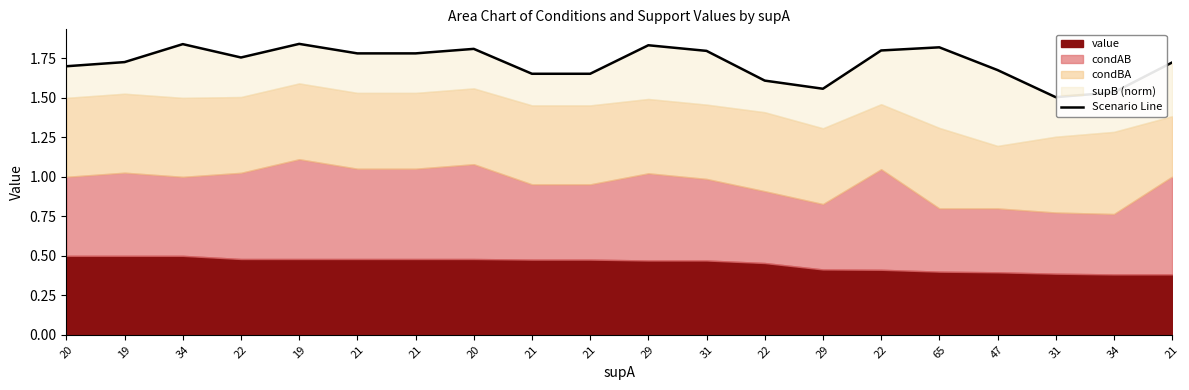

Reading right to left, what are all the values shown in this chart?

1.7	1.5	1.5	1.7	1.8	1.8	1.6	1.6	1.8	1.8	1.7	1.7	1.8	1.8	1.8	1.8	1.8	1.8	1.7	1.7